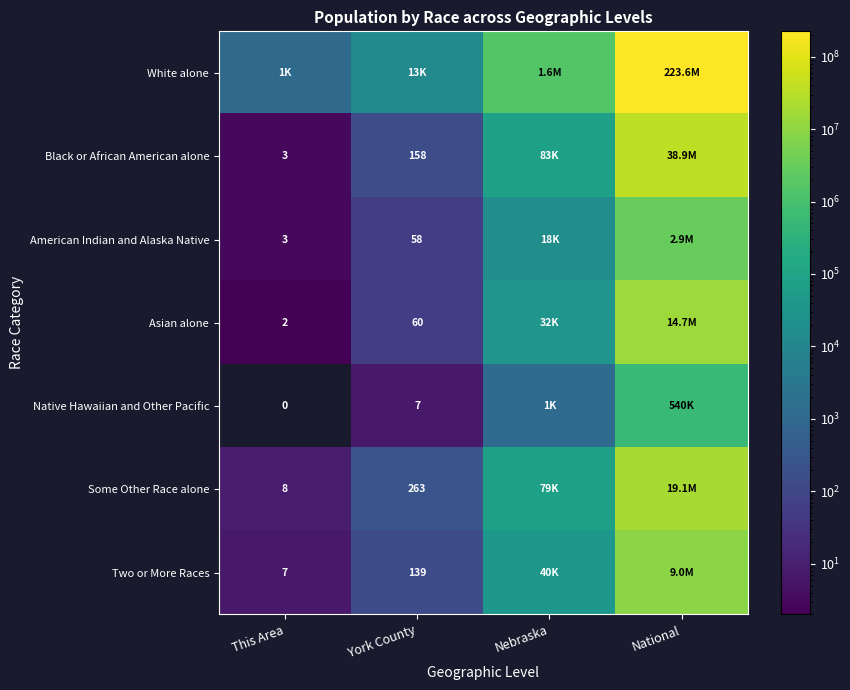

The Asian alone series shows 38 at York County. True or false?

False